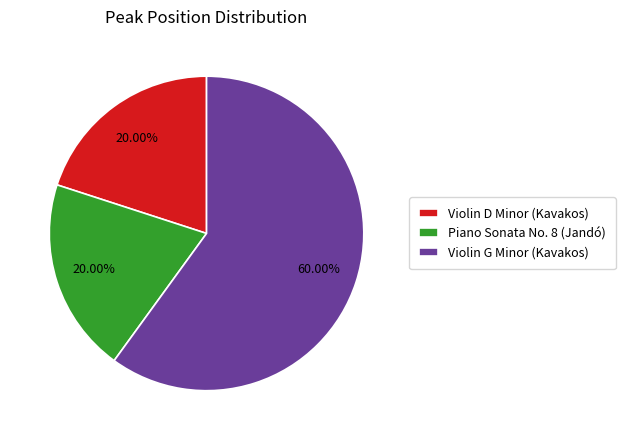

Is the sum of Violin D Minor (Kavakos) and Piano Sonata No. 8 (Jandó) greater than half?

No